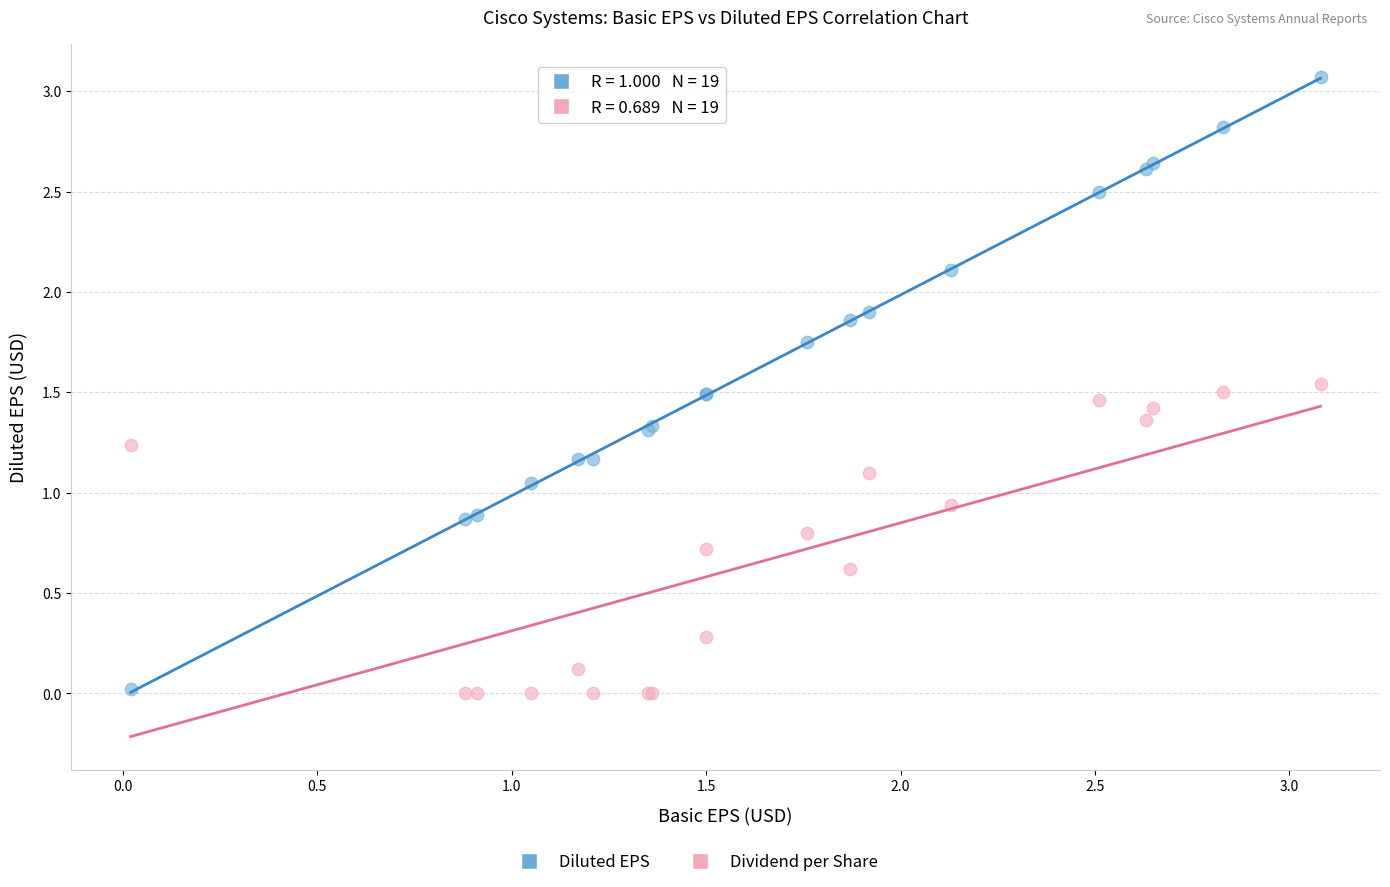

Which series has the widest spread of Y values?

Diluted EPS